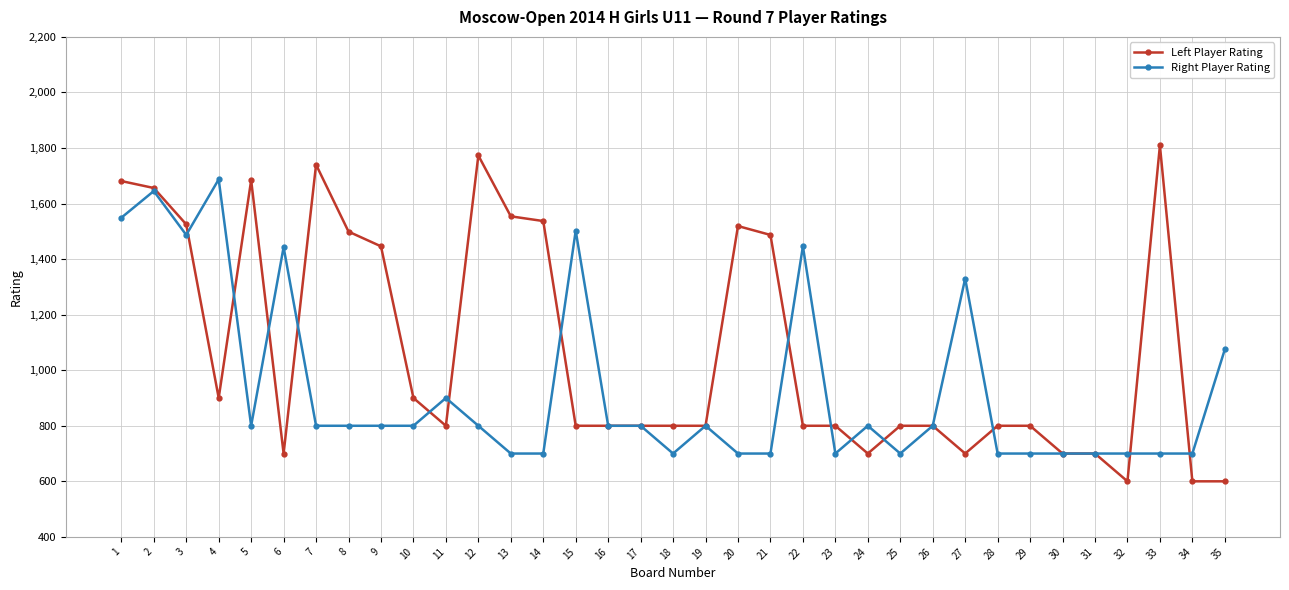

Is it true that Left Player Rating equals 2346 at 14?

False